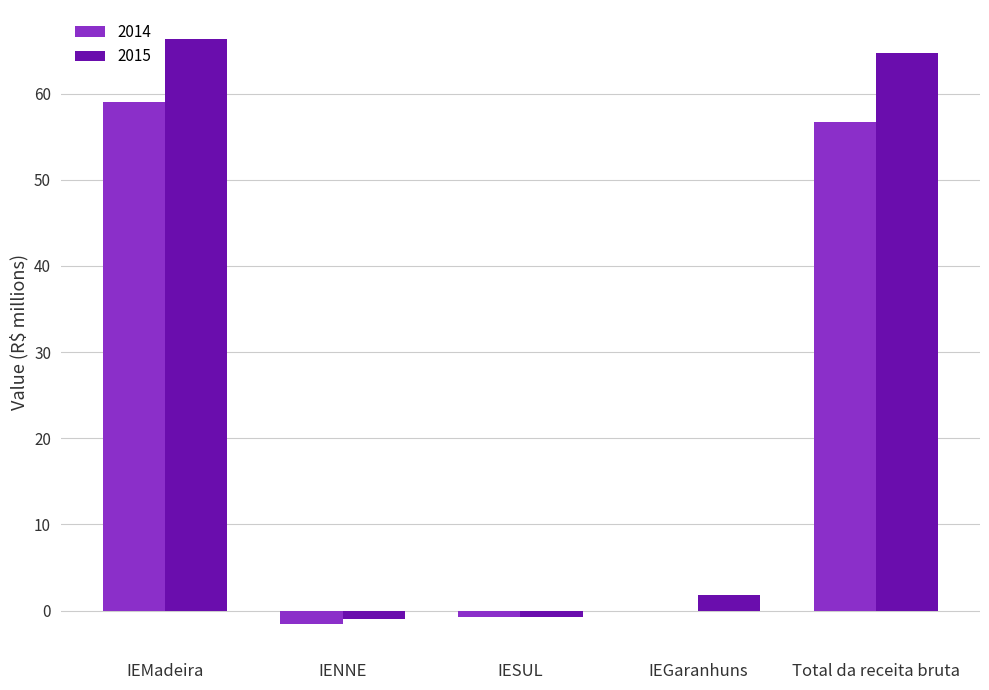

Count the number of categories in the chart.

5